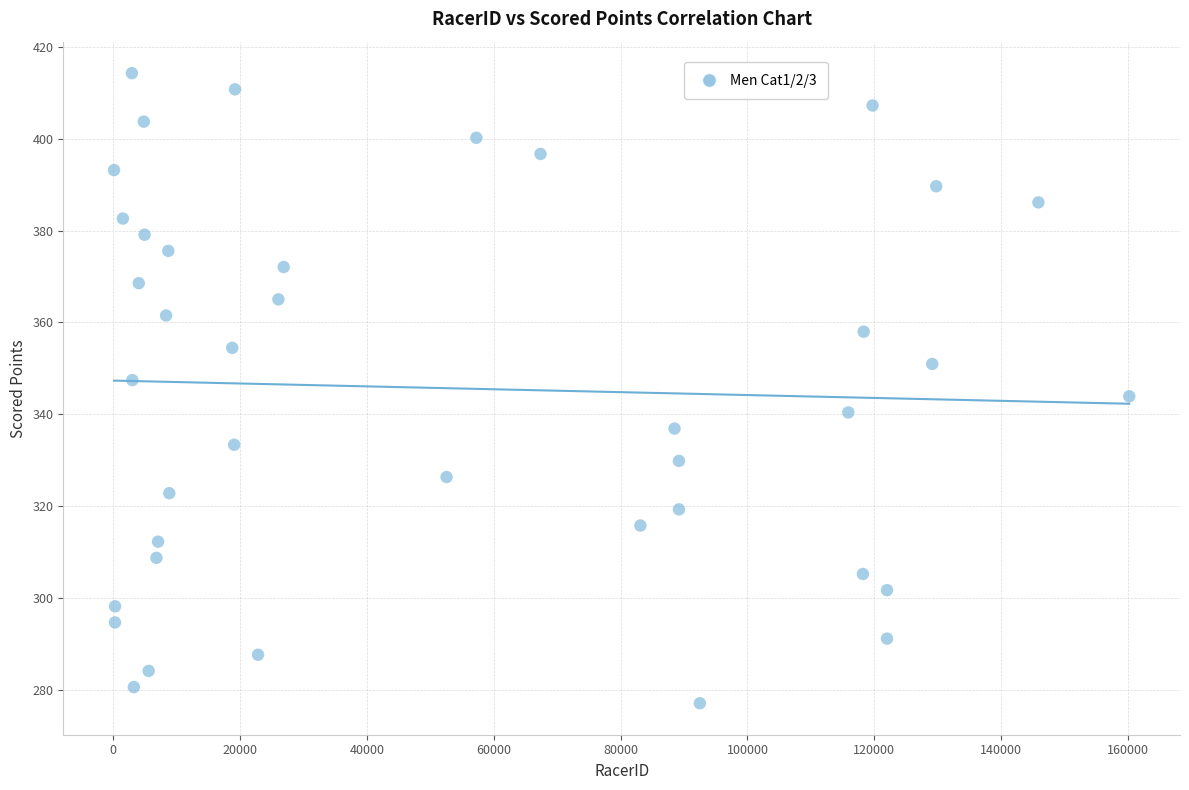

What is the range of Y values (max minus min)?

137.2